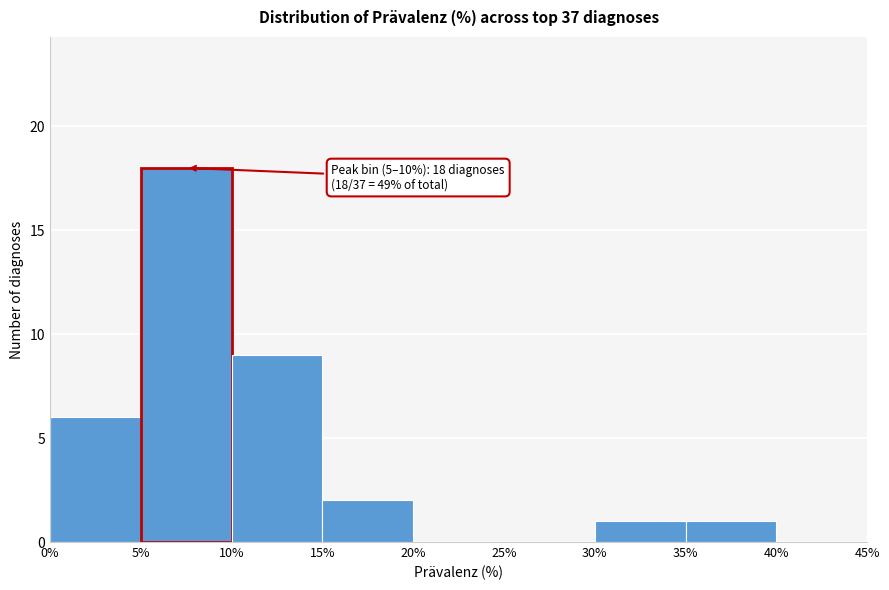

Which range on the x-axis has the tallest bar?

5% to 10%